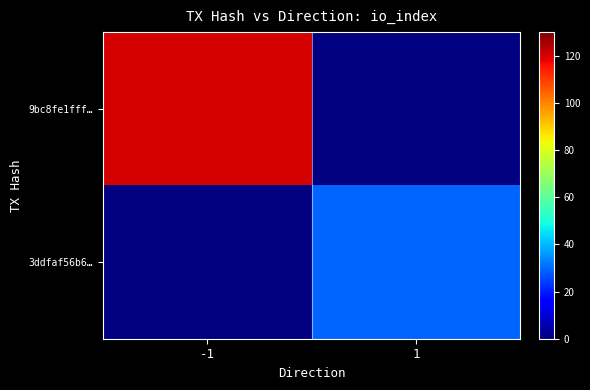

Which label corresponds to the largest value in the chart?

-1